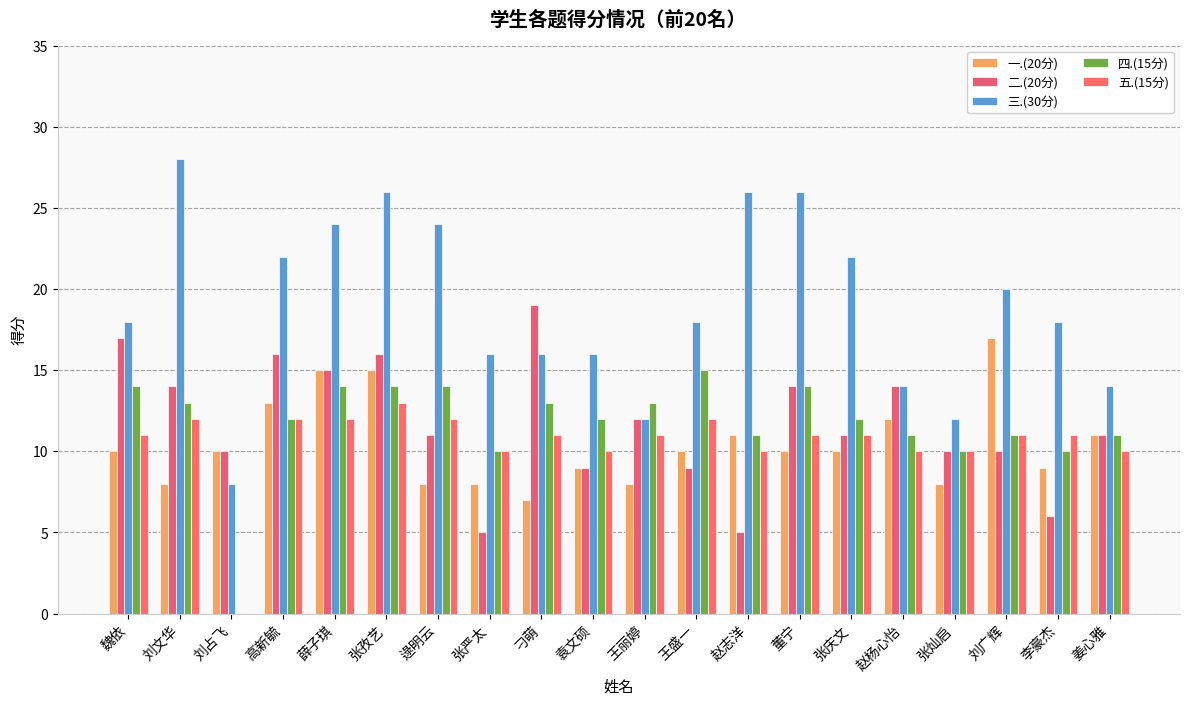

Reading left to right, transcribe all the data shown in this chart.

一.(20分): 魏依=10	刘文华=8	刘占飞=10	高新毓=13	薛子琪=15	张孜艺=15	逯明云=8	张严太=8	刁萌=7	袁文硕=9	王丽婷=8	王盛一=10	赵志洋=11	董宁=10	张庆文=10	赵杨心怡=12	张灿启=8	刘广辉=17	李豪杰=9	姜心雅=11
二.(20分): 魏依=17	刘文华=14	刘占飞=10	高新毓=16	薛子琪=15	张孜艺=16	逯明云=11	张严太=5	刁萌=19	袁文硕=9	王丽婷=12	王盛一=9	赵志洋=5	董宁=14	张庆文=11	赵杨心怡=14	张灿启=10	刘广辉=10	李豪杰=6	姜心雅=11
三.(30分): 魏依=18	刘文华=28	刘占飞=8	高新毓=22	薛子琪=24	张孜艺=26	逯明云=24	张严太=16	刁萌=16	袁文硕=16	王丽婷=12	王盛一=18	赵志洋=26	董宁=26	张庆文=22	赵杨心怡=14	张灿启=12	刘广辉=20	李豪杰=18	姜心雅=14
四.(15分): 魏依=14	刘文华=13	刘占飞=0	高新毓=12	薛子琪=14	张孜艺=14	逯明云=14	张严太=10	刁萌=13	袁文硕=12	王丽婷=13	王盛一=15	赵志洋=11	董宁=14	张庆文=12	赵杨心怡=11	张灿启=10	刘广辉=11	李豪杰=10	姜心雅=11
五.(15分): 魏依=11	刘文华=12	刘占飞=0	高新毓=12	薛子琪=12	张孜艺=13	逯明云=12	张严太=10	刁萌=11	袁文硕=10	王丽婷=11	王盛一=12	赵志洋=10	董宁=11	张庆文=11	赵杨心怡=10	张灿启=10	刘广辉=11	李豪杰=11	姜心雅=10